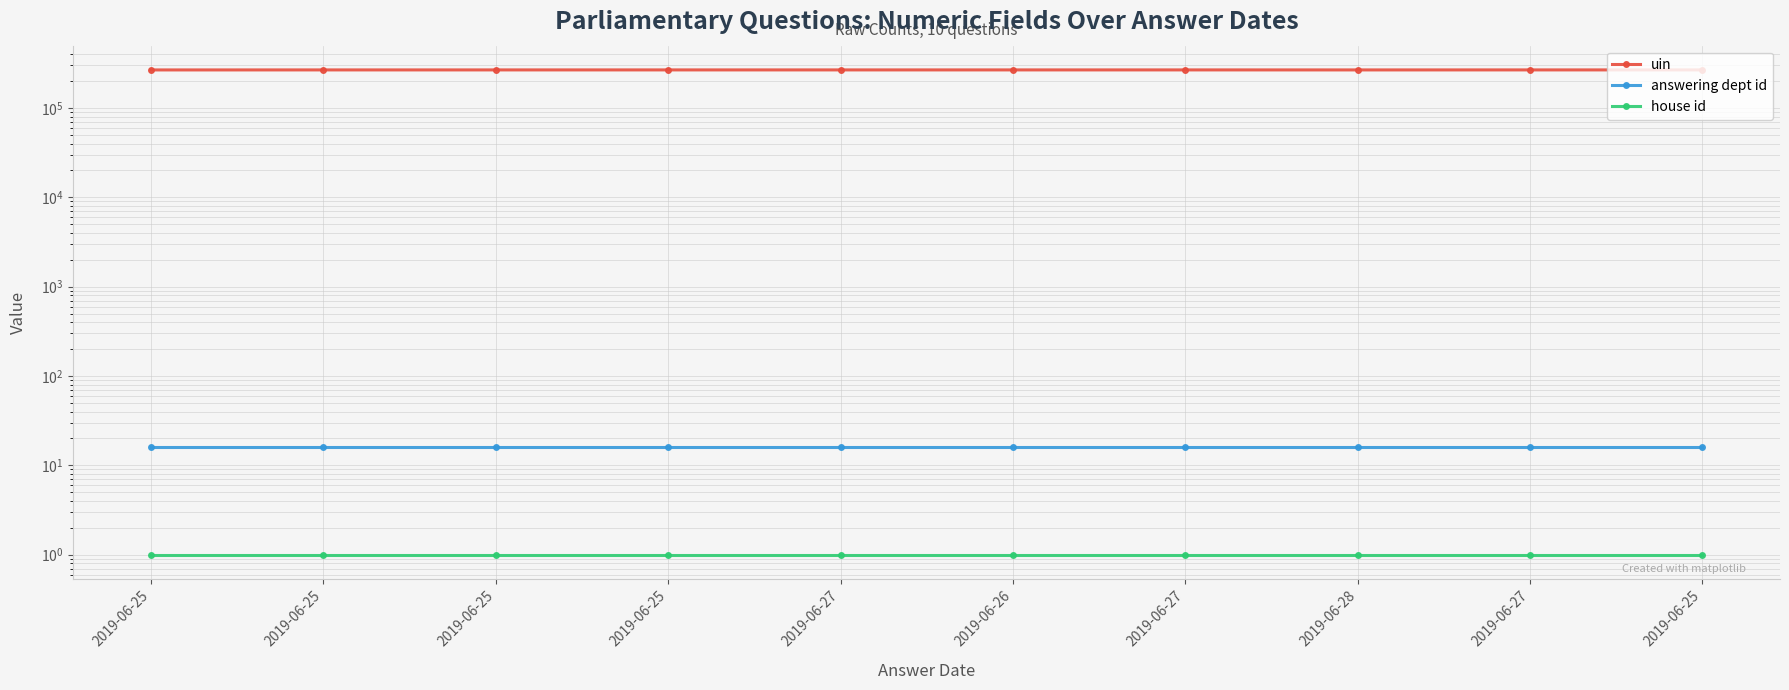

True or false: answering dept id and uin cross at least once.

False